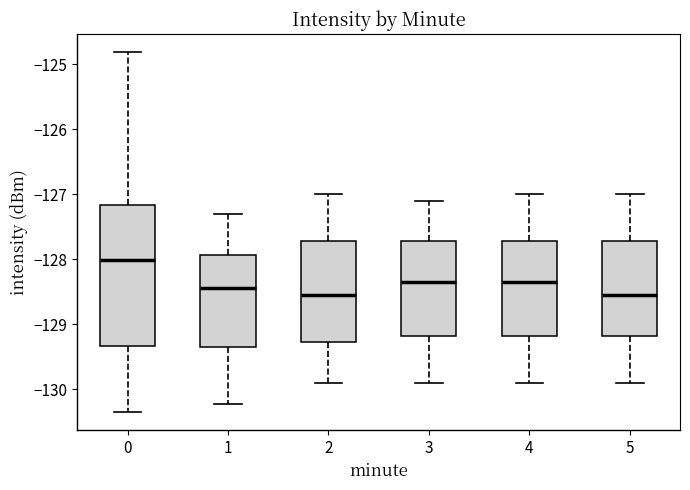

Reading left to right, read every box against the y-axis: the position of its median line, the range the box covers, and the ends of its whiskers. The values are not printed on the chart, so give them approximately, as read against the axis.

0: median -128.0, box -129.3 to -127.2, whiskers -130.4 to -124.8
1: median -128.4, box -129.3 to -127.9, whiskers -130.2 to -127.3
2: median -128.5, box -129.3 to -127.7, whiskers -129.9 to -127.0
3: median -128.3, box -129.2 to -127.7, whiskers -129.9 to -127.1
4: median -128.3, box -129.2 to -127.7, whiskers -129.9 to -127.0
5: median -128.5, box -129.2 to -127.7, whiskers -129.9 to -127.0